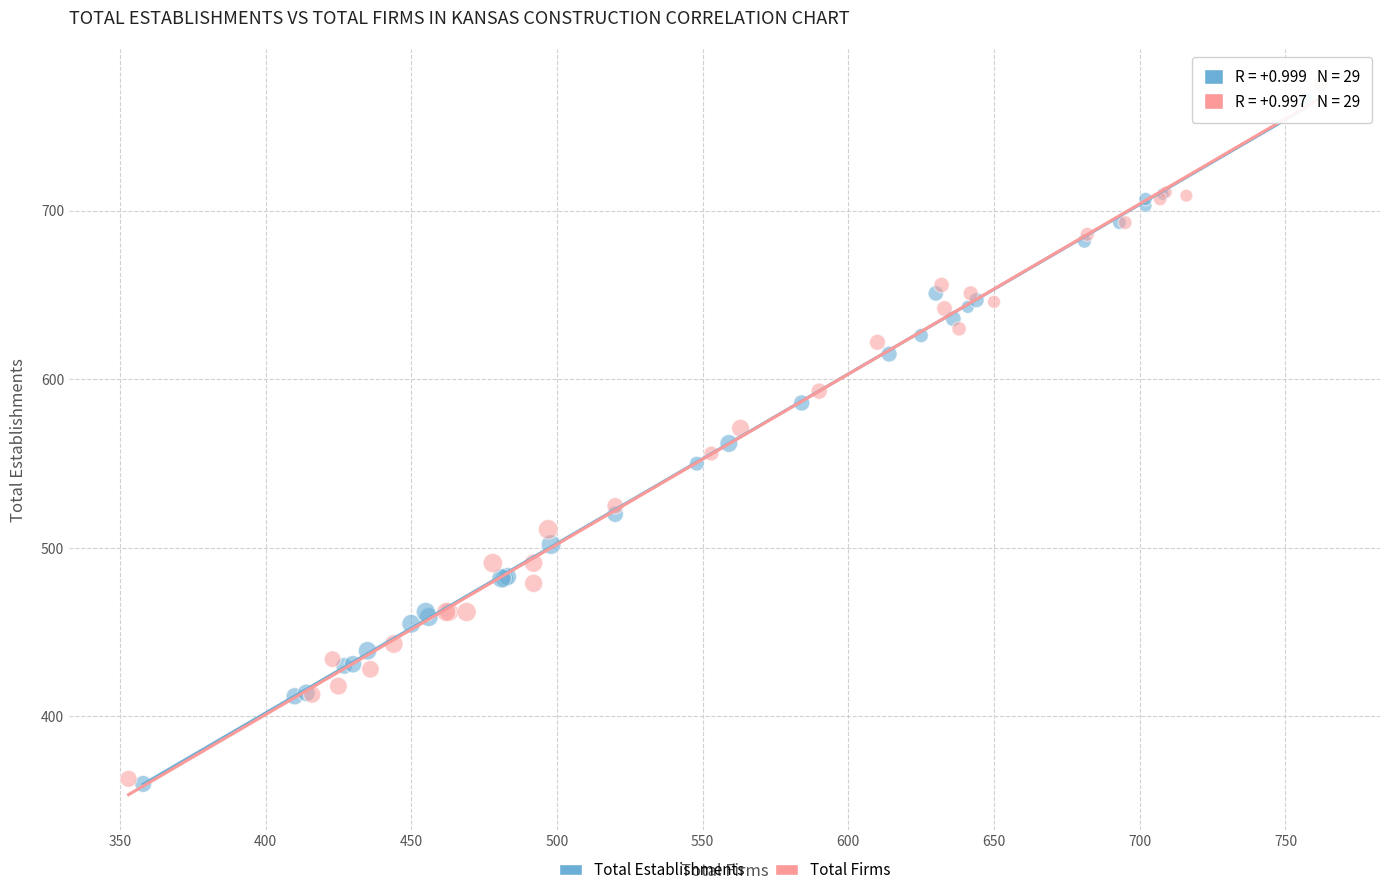

Which series has the largest Y range (max minus min)?

Total Firms